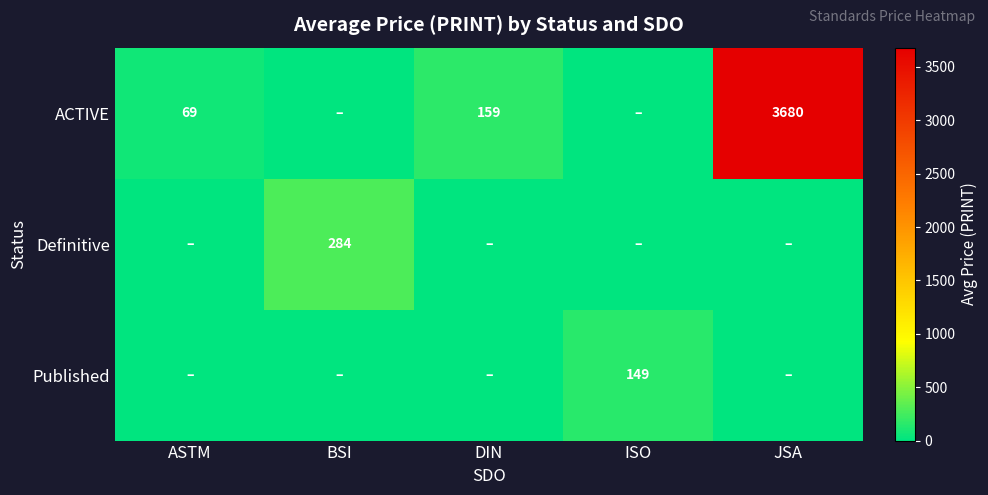

Is it true that Published equals 237 at ISO?

False